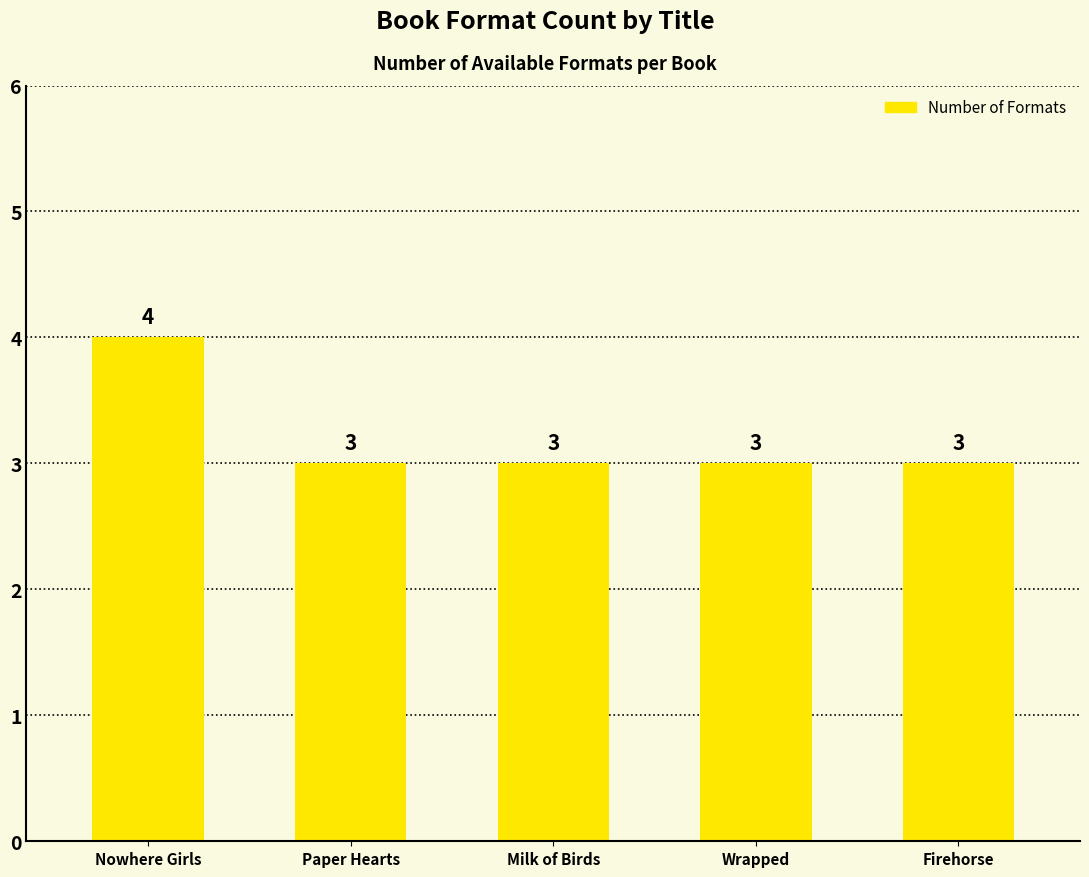

What is the difference between the maximum and minimum values?

1